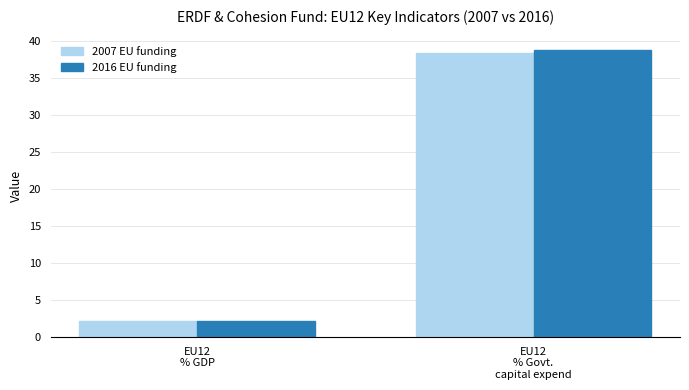

Read the 2007 EU funding value at EU12
% Govt.
capital expend.

38.3